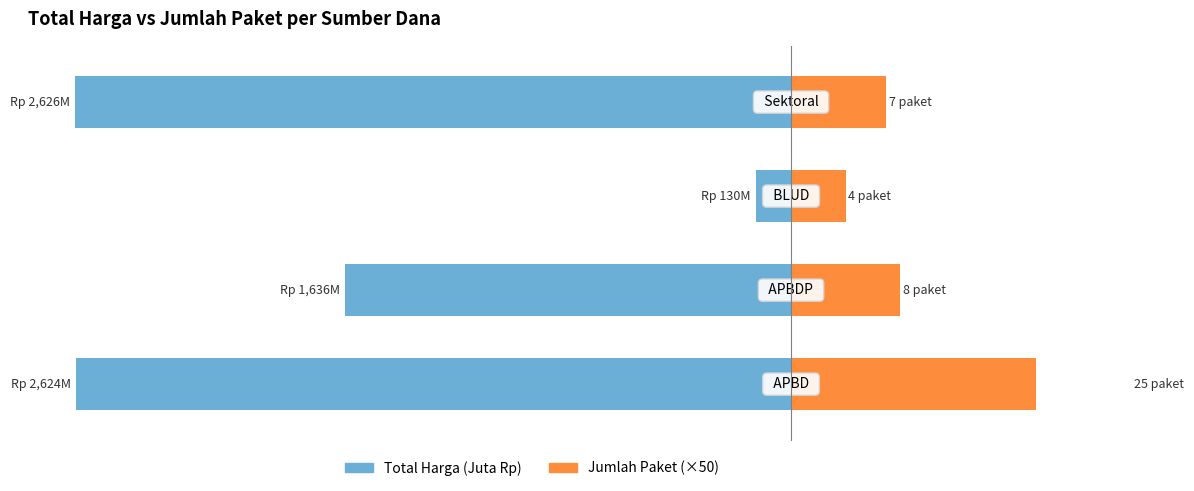

How many values in the Jumlah Paket (×50) series exceed 400?

1